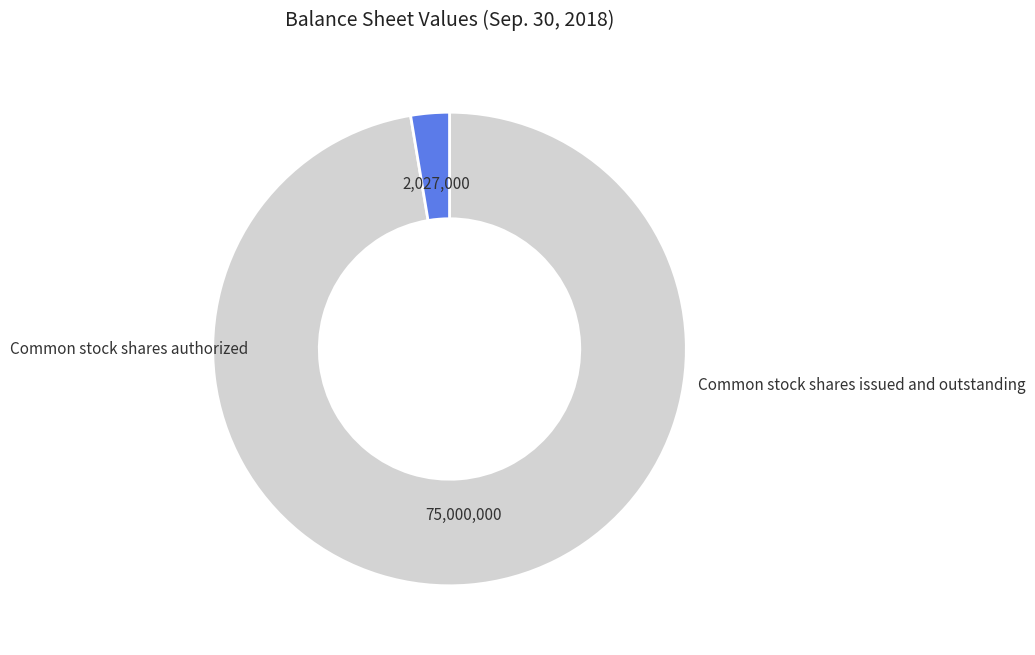

Count the number of slices in the pie.

2